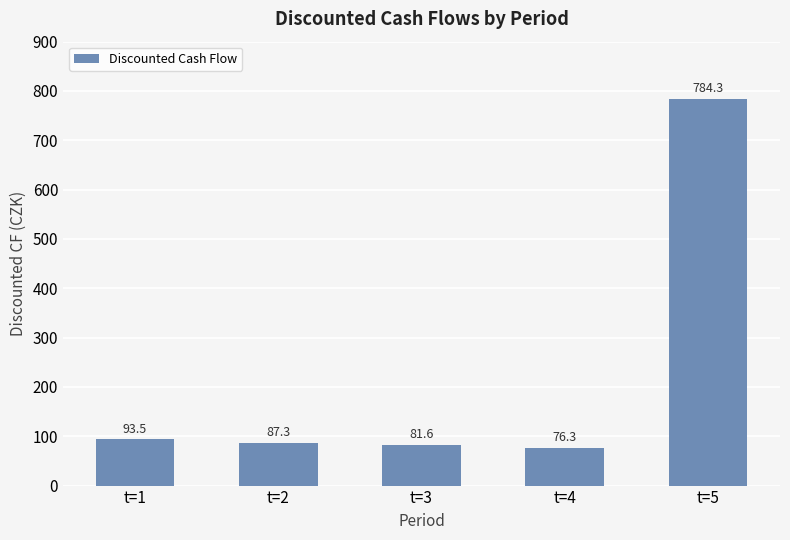

Where does the data first go above 87?

t=1